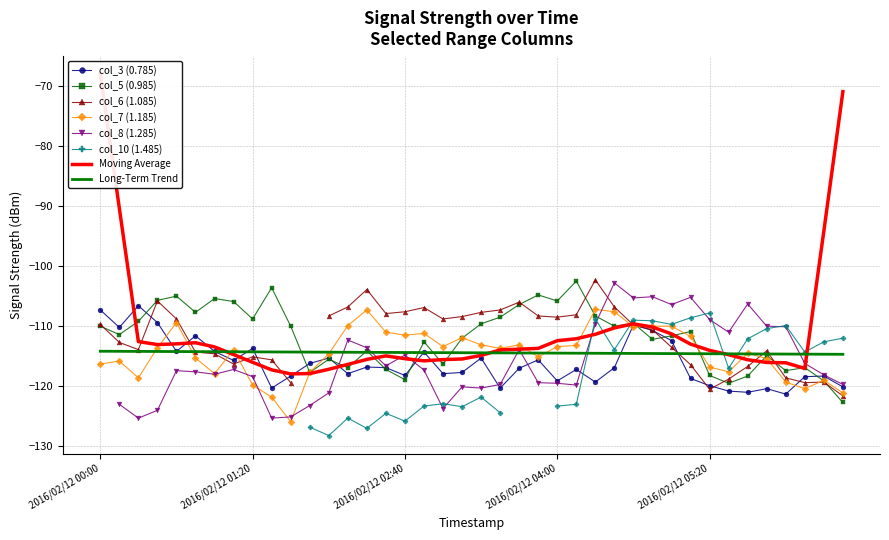

Which series changed the most between 2016/02/12 01:40 and 2016/02/12 04:00?

col_7 (1.185)